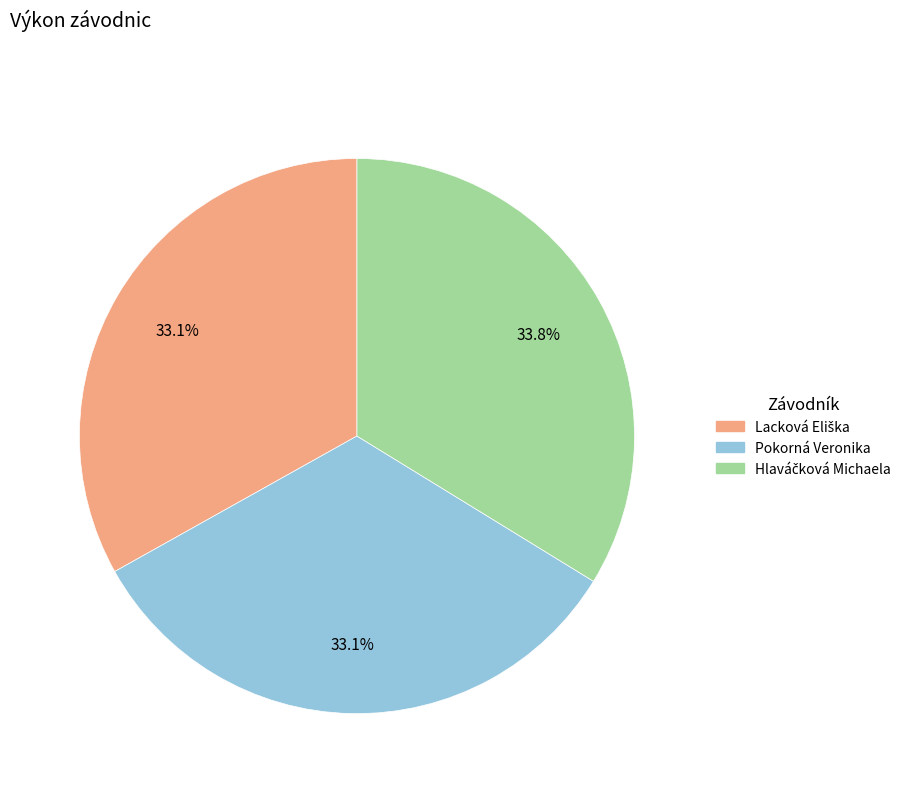

To the nearest percent, what is the difference between the largest and smallest slice percentages?

1%